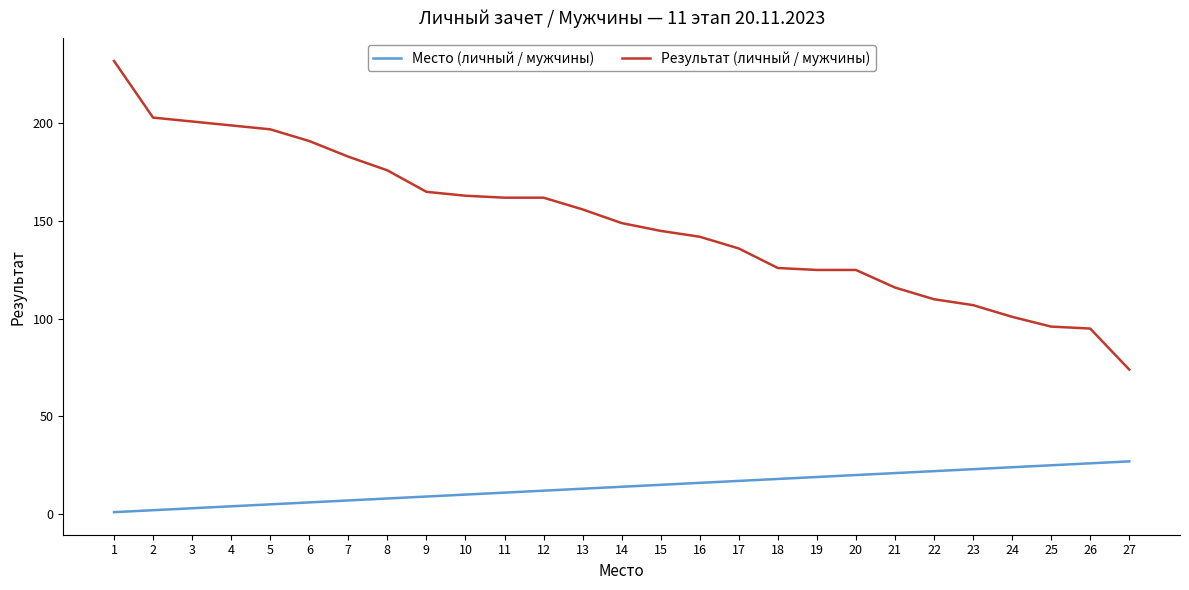

At how many categories does at least one series exceed 130?

17